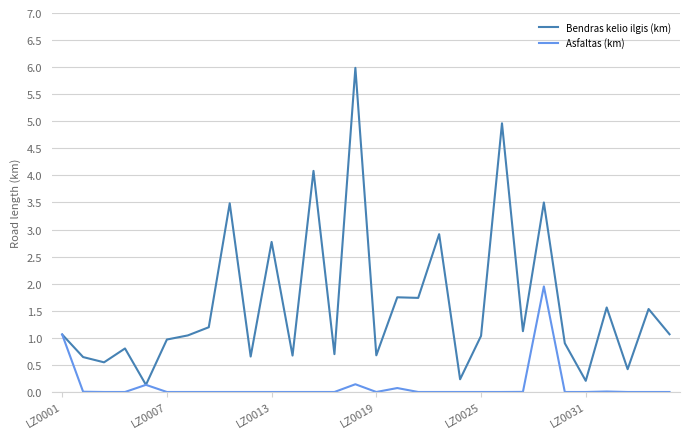

Which series has the widest spread of values?

Bendras kelio ilgis (km)